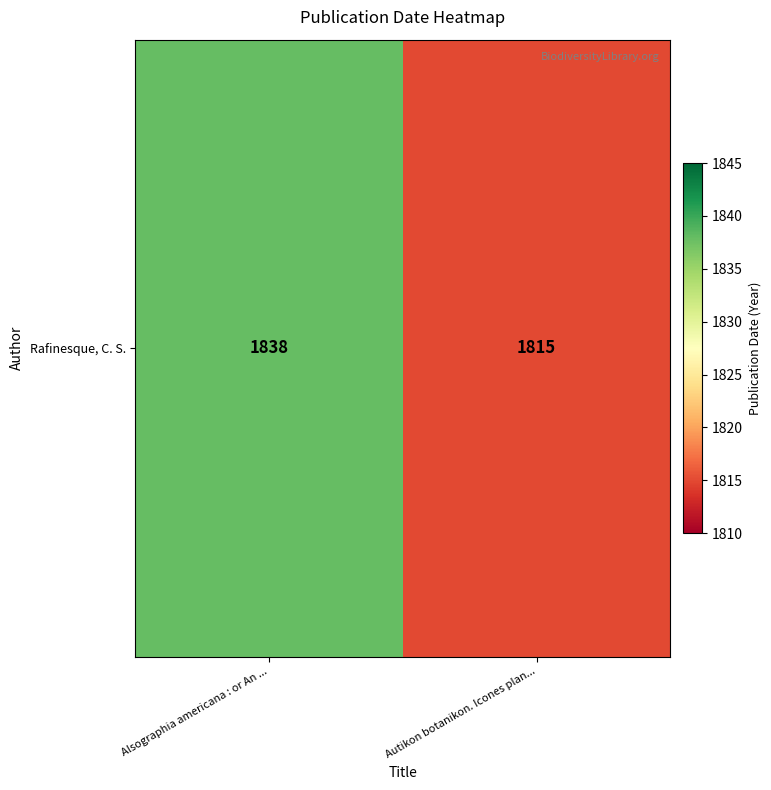

Reading left to right, transcribe all the data shown in this chart.

Alsographia americana : or An ...=1838	Autikon botanikon. Icones plan...=1815